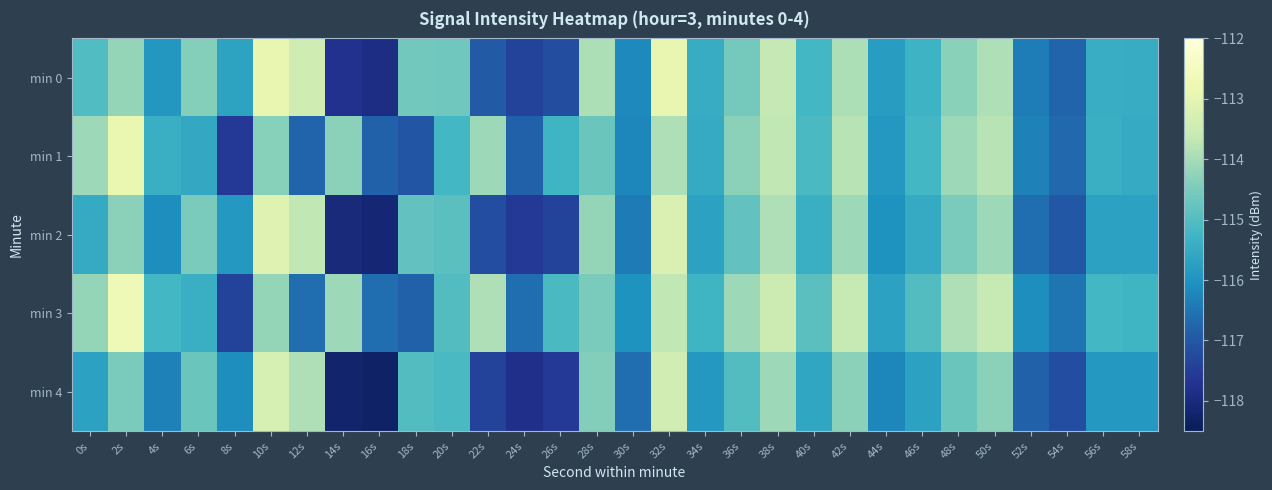

Reading left to right, extract all data points from this chart.

min 0: 0s=-115.0	2s=-114.2	4s=-115.9	6s=-114.4	8s=-115.7	10s=-112.9	12s=-113.5	14s=-117.8	16s=-117.9	18s=-114.6	20s=-114.6	22s=-116.9	24s=-117.4	26s=-117.2	28s=-113.9	30s=-116.2	32s=-112.9	34s=-115.5	36s=-114.6	38s=-113.6	40s=-115.2	42s=-113.9	44s=-115.8	46s=-115.3	48s=-114.3	50s=-113.9	52s=-116.4	54s=-116.8	56s=-115.4	58s=-115.5
min 1: 0s=-114.1	2s=-112.9	4s=-115.4	6s=-115.5	8s=-117.6	10s=-114.3	12s=-116.8	14s=-114.3	16s=-116.8	18s=-117.0	20s=-115.2	22s=-114.1	24s=-116.8	26s=-115.3	28s=-114.7	30s=-116.2	32s=-113.9	34s=-115.5	36s=-114.3	38s=-113.7	40s=-115.1	42s=-113.8	44s=-115.9	46s=-115.2	48s=-114.1	50s=-113.8	52s=-116.3	54s=-116.7	56s=-115.4	58s=-115.5
min 2: 0s=-115.5	2s=-114.3	4s=-116.1	6s=-114.5	8s=-115.9	10s=-113.1	12s=-113.7	14s=-118.0	16s=-118.1	18s=-114.8	20s=-114.9	22s=-117.2	24s=-117.6	26s=-117.4	28s=-114.2	30s=-116.4	32s=-113.2	34s=-115.7	36s=-114.8	38s=-113.9	40s=-115.4	42s=-114.1	44s=-116.0	46s=-115.5	48s=-114.5	50s=-114.1	52s=-116.6	54s=-117.0	56s=-115.7	58s=-115.7
min 3: 0s=-114.2	2s=-112.7	4s=-115.2	6s=-115.4	8s=-117.4	10s=-114.2	12s=-116.6	14s=-114.1	16s=-116.6	18s=-116.8	20s=-115.0	22s=-113.9	24s=-116.6	26s=-115.1	28s=-114.5	30s=-116.0	32s=-113.7	34s=-115.3	36s=-114.1	38s=-113.5	40s=-114.9	42s=-113.6	44s=-115.7	46s=-115.0	48s=-113.9	50s=-113.6	52s=-116.1	54s=-116.5	56s=-115.2	58s=-115.3
min 4: 0s=-115.7	2s=-114.5	4s=-116.3	6s=-114.7	8s=-116.1	10s=-113.3	12s=-113.9	14s=-118.2	16s=-118.3	18s=-115.0	20s=-115.1	22s=-117.4	24s=-117.8	26s=-117.6	28s=-114.4	30s=-116.6	32s=-113.4	34s=-115.9	36s=-115.0	38s=-114.1	40s=-115.6	42s=-114.3	44s=-116.2	46s=-115.7	48s=-114.7	50s=-114.3	52s=-116.8	54s=-117.2	56s=-115.9	58s=-115.9